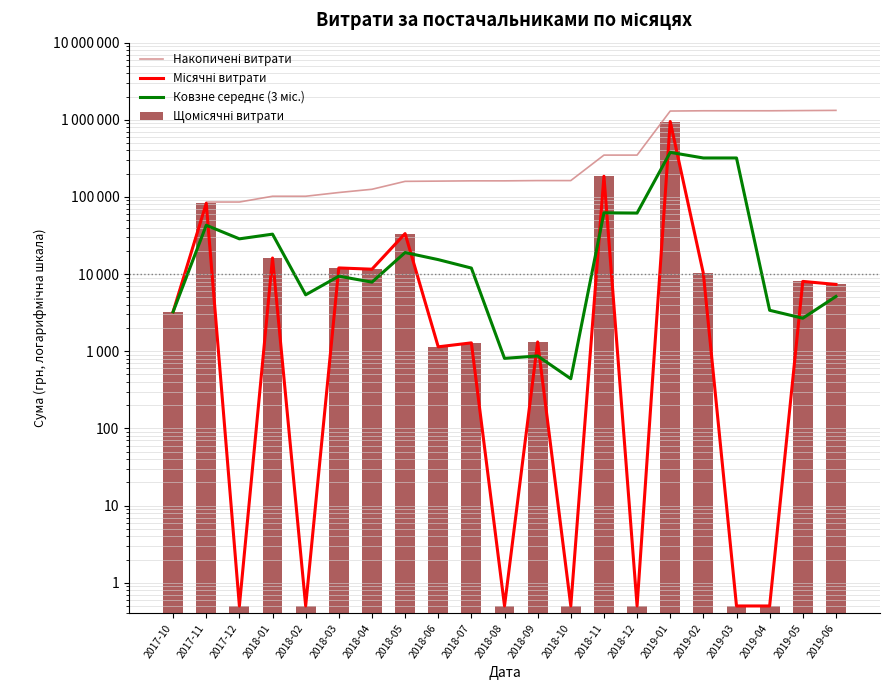

Is the value of Накопичені витрати at 2019-04 greater than the value of Щомісячні витрати at 2019-02?

Yes